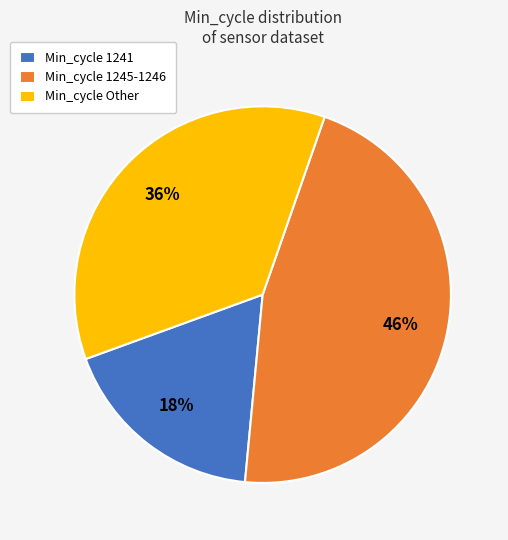

Approximately how many times larger is the value at Min_cycle Other compared to Min_cycle 1241?

2.0